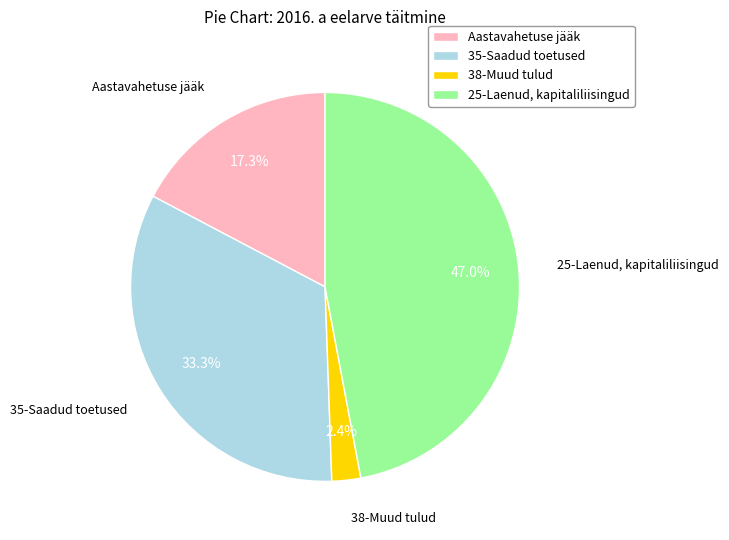

Approximately how many times larger is the value at 35-Saadud toetused compared to Aastavahetuse jääk?

1.9